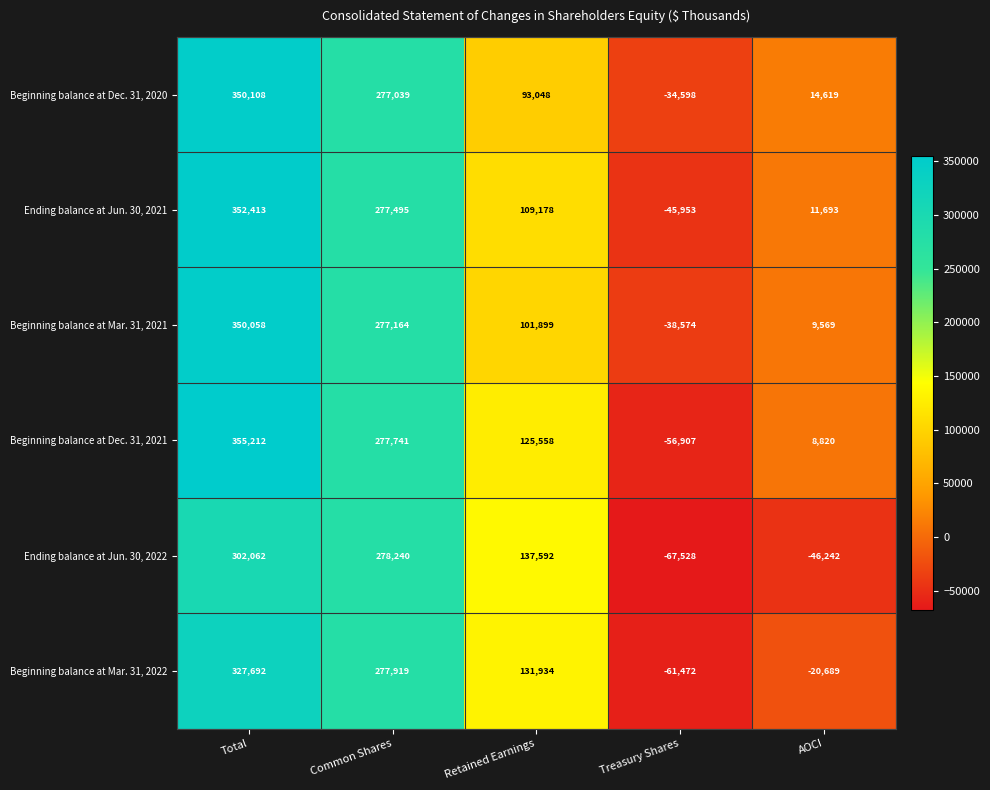

What is the spread (max minus min) of values at Total?

53150